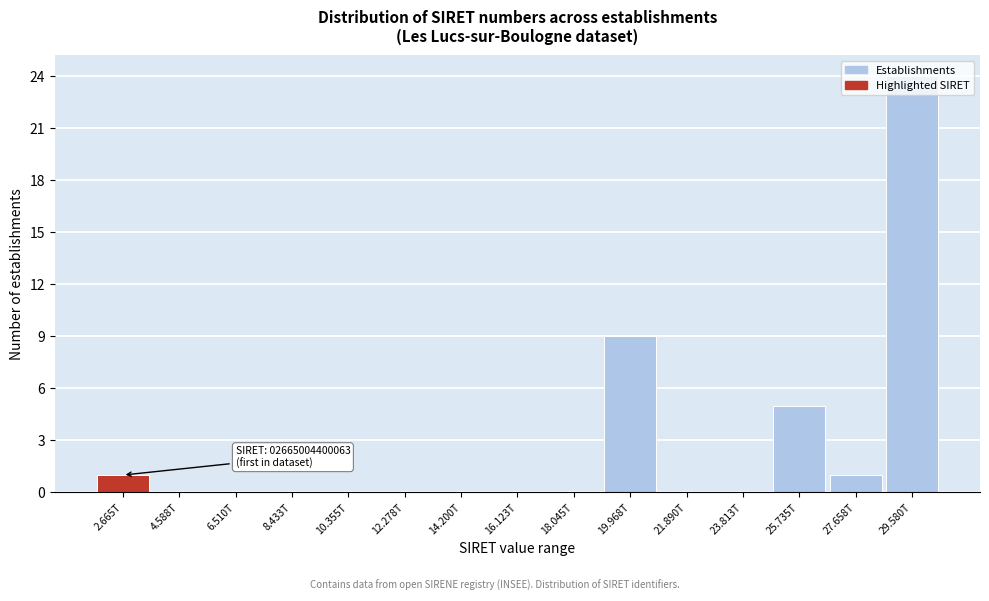

The value at 27.658T is 0. True or false?

False